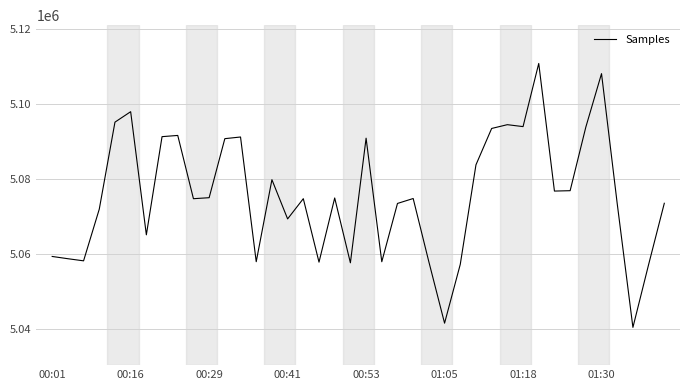

What is the minimum value shown in the chart?

5040338